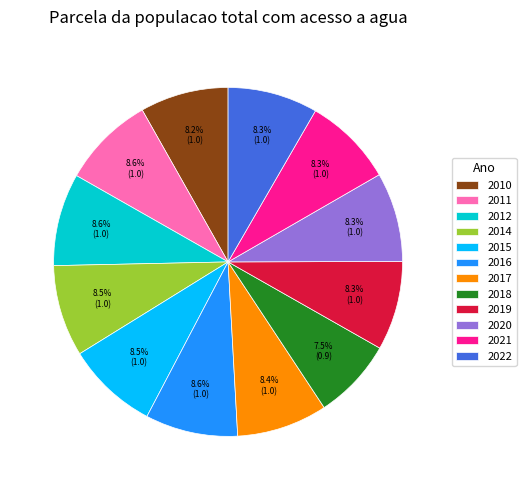

Which has a higher value, 2018 or 2016?

2016